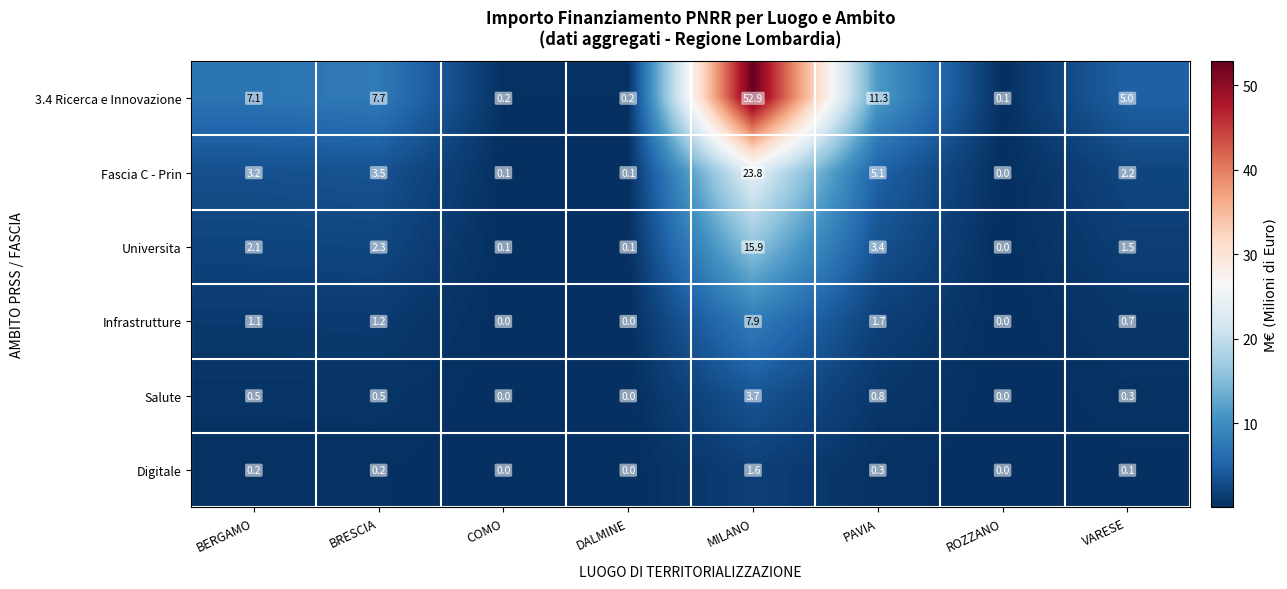

True or false: Fascia C - Prin has a value of 3.1 at VARESE.

False